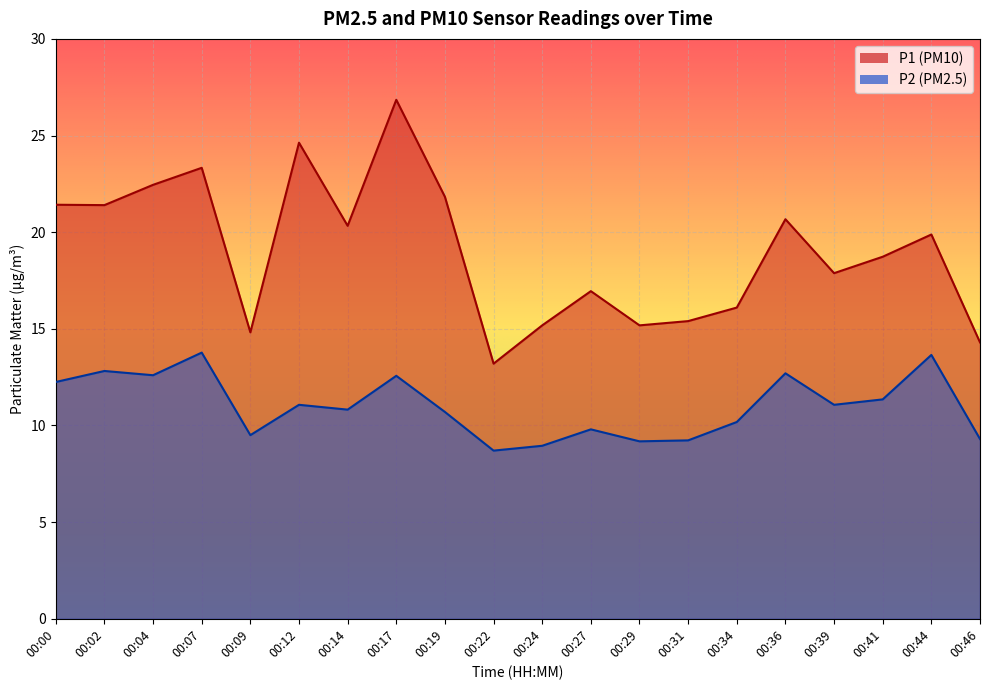

How many series are shown in this chart?

2